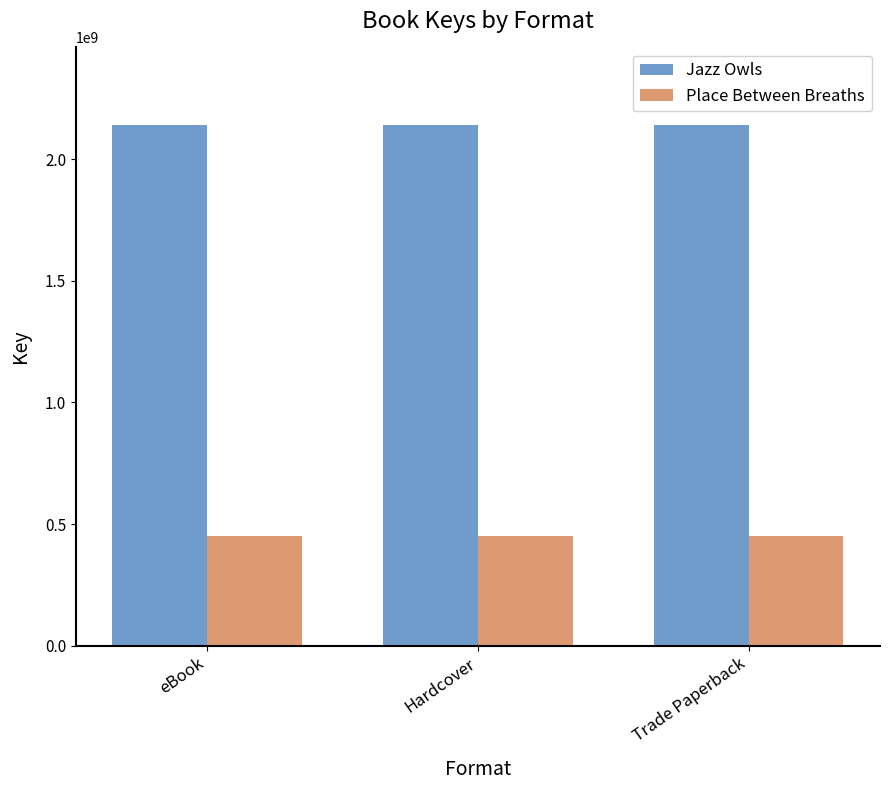

What is the spread (max minus min) of values at Hardcover?

1688081635